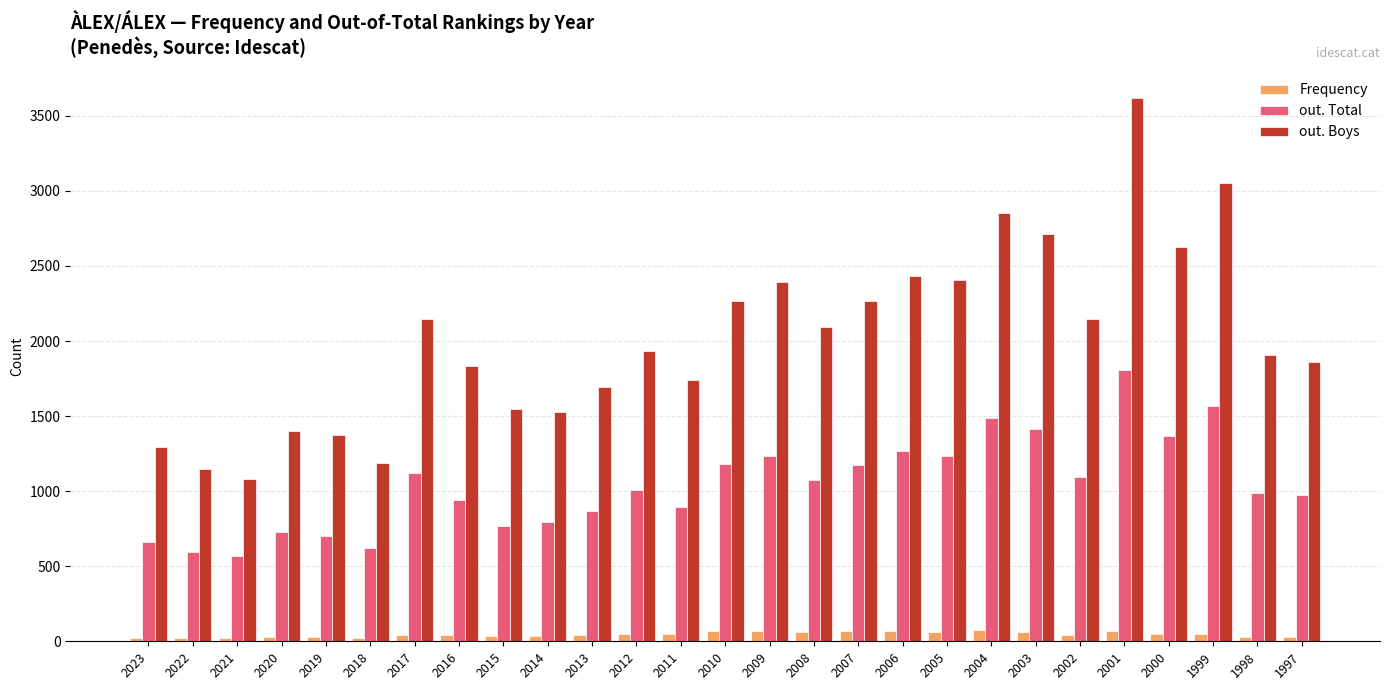

How many bars are there in total?

81